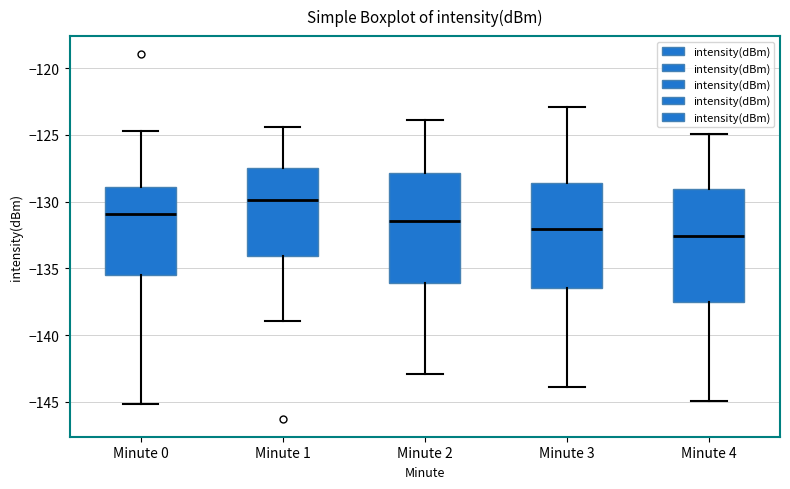

Where does the lower whisker of the box for Minute 3 end on the y-axis? The values are not printed on the chart, so give them approximately, as read against the axis.

-144.0